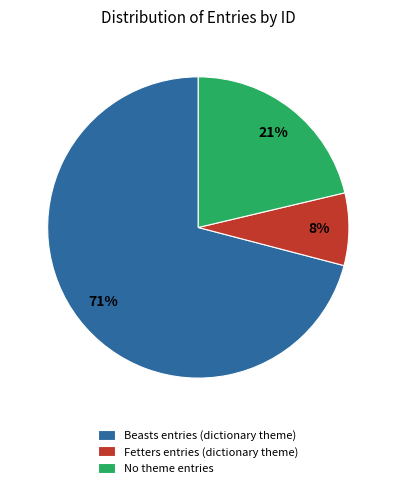

Which has a higher value, Fetters entries (dictionary theme) or No theme entries?

No theme entries